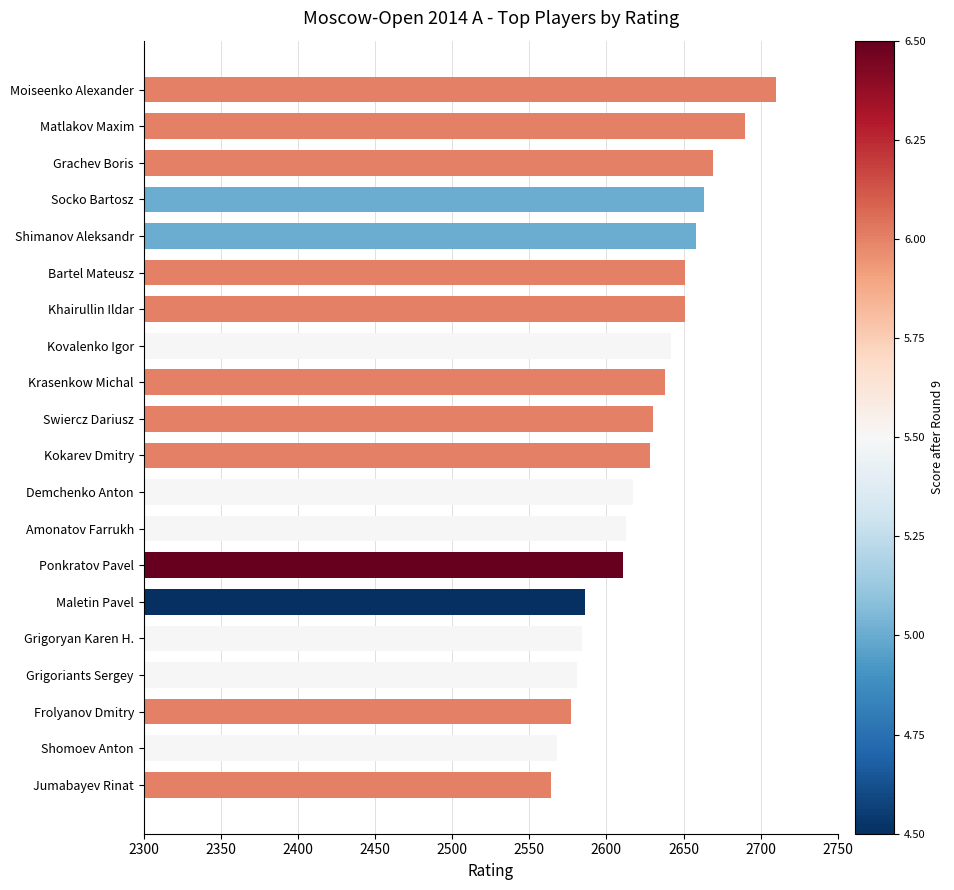

Are the bars horizontal?

Yes